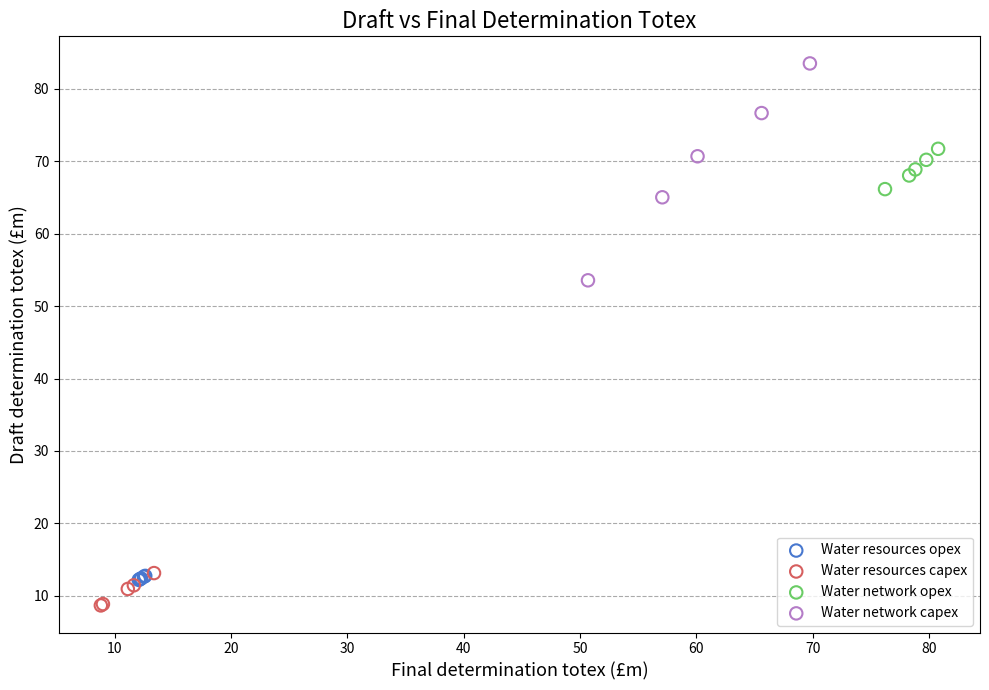

Which series contains the lowest Y value?

Water resources capex